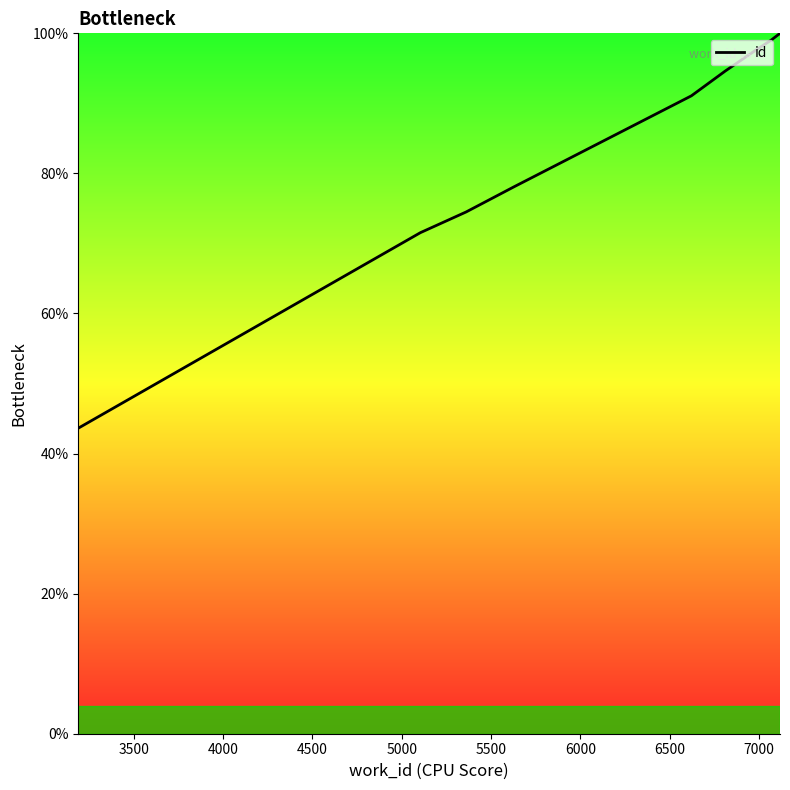

How many lines are shown in the chart?

1